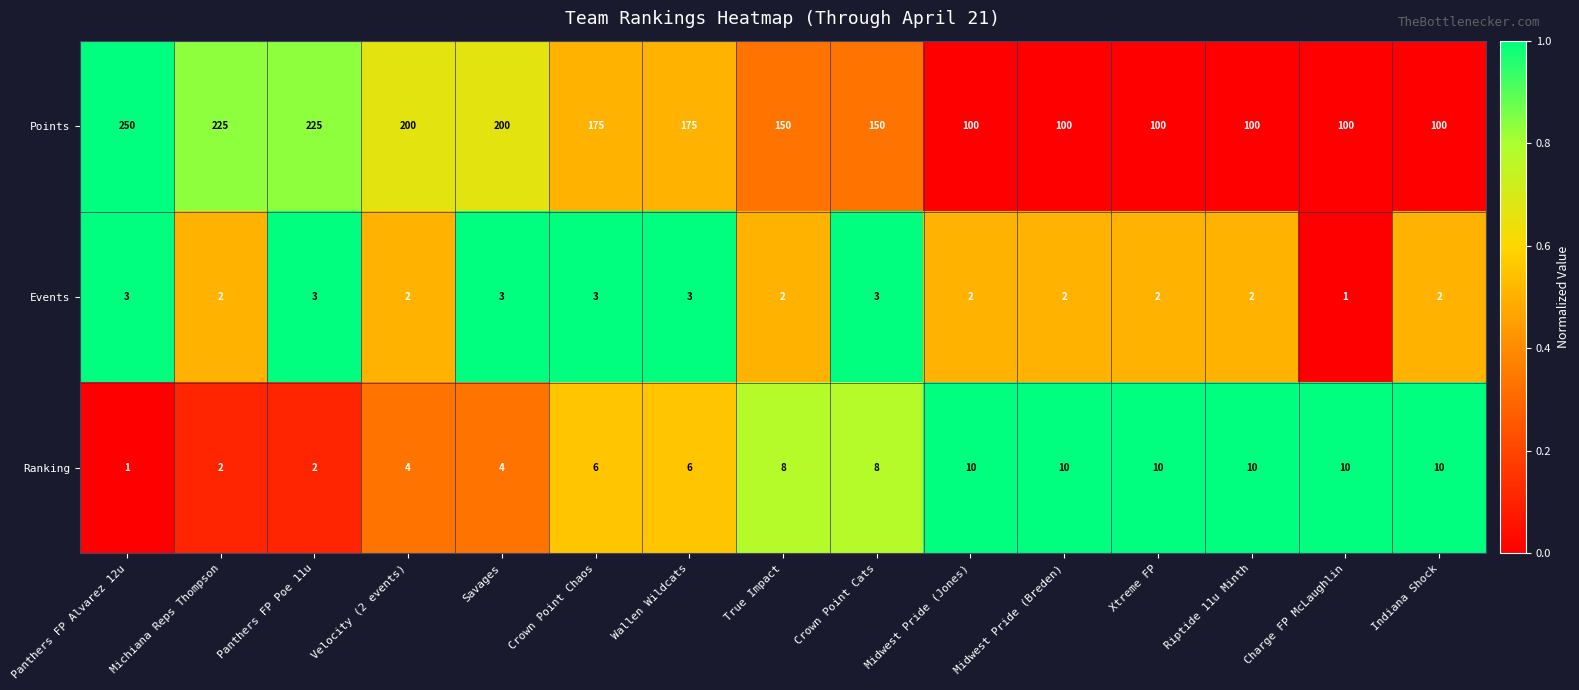

How many Ranking values are between 4 and 10?

12